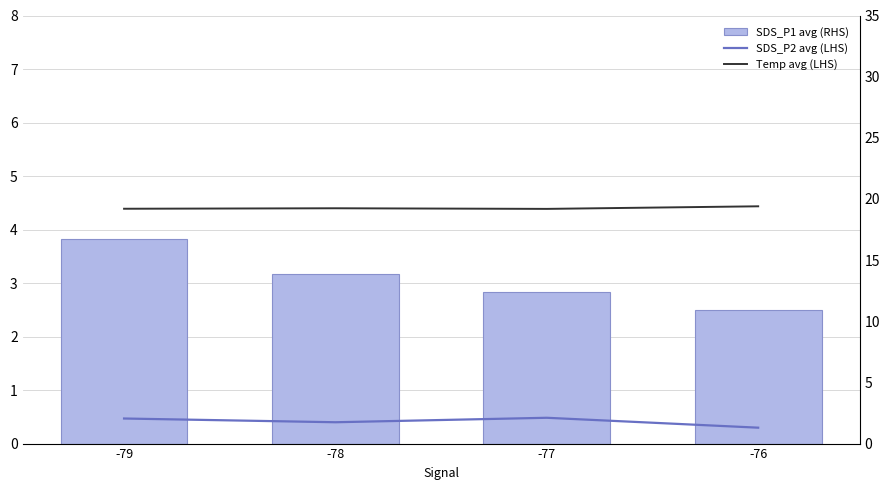

At which category is the sum across all series the highest?

-79